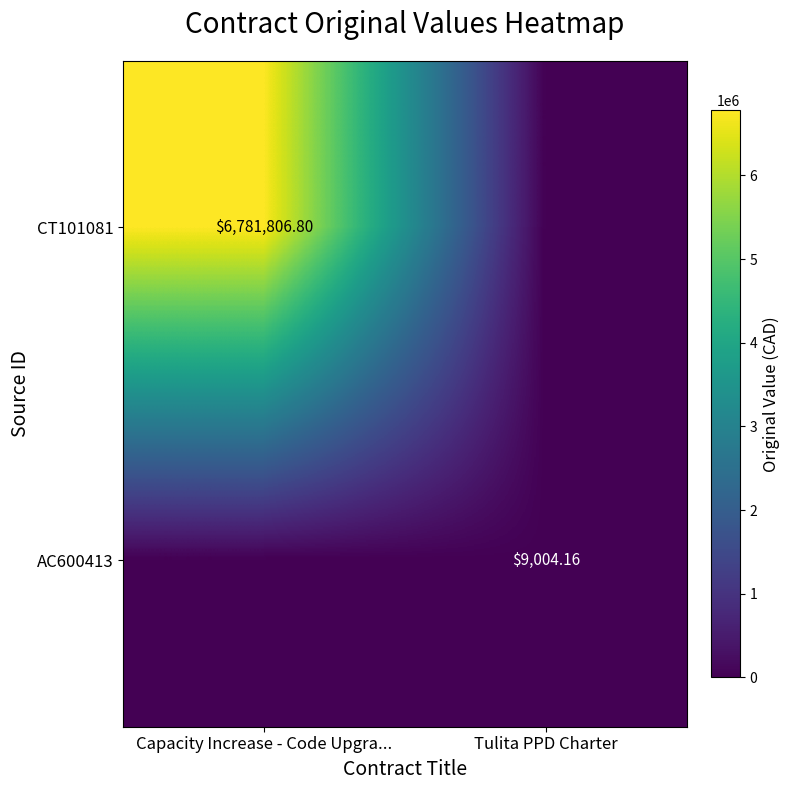

What is the greatest value displayed?

6781806.8